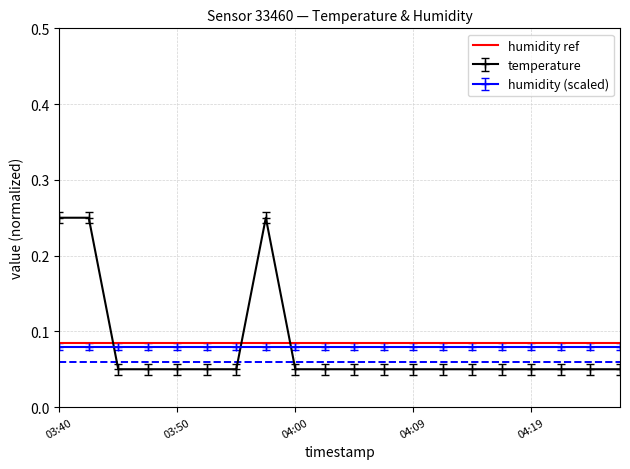

True or false: temperature and humidity (scaled) intersect in this chart.

True